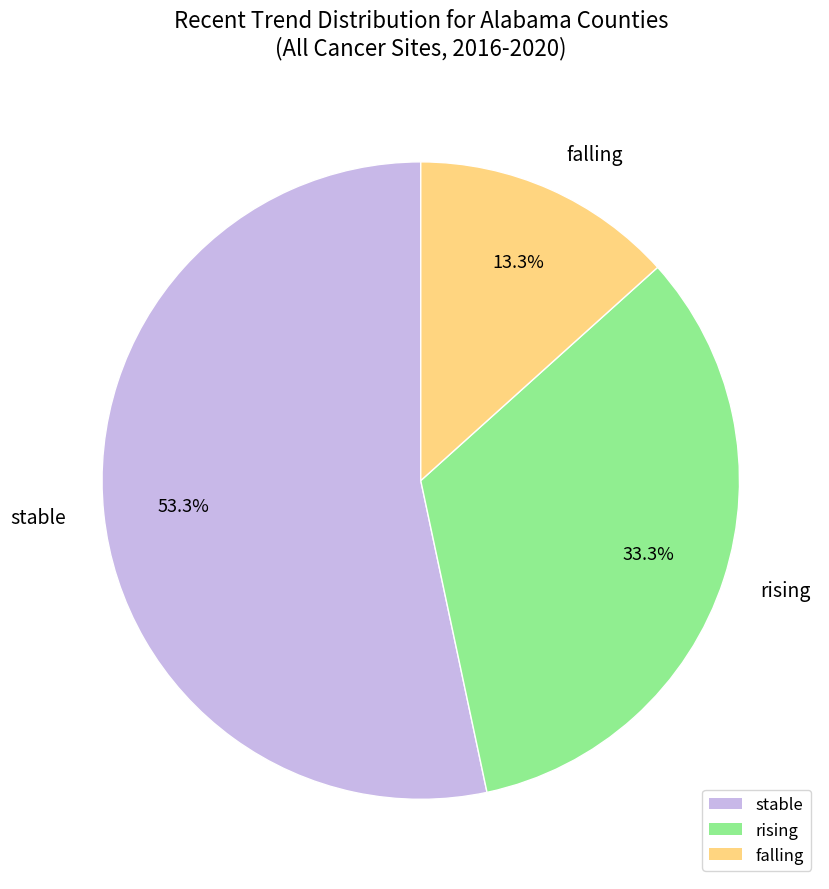

Count the number of slices in the pie.

3